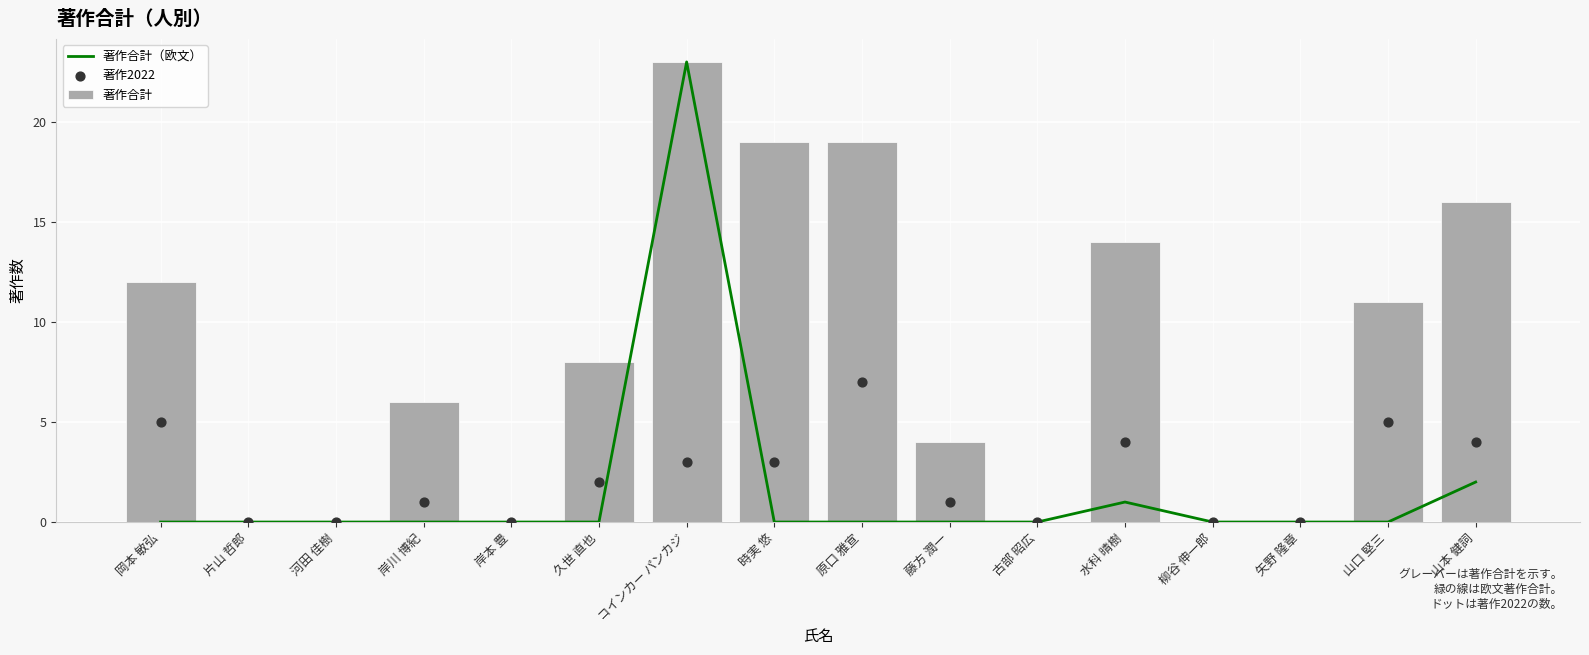

Which series reaches the maximum Y coordinate?

著作合計（欧文）